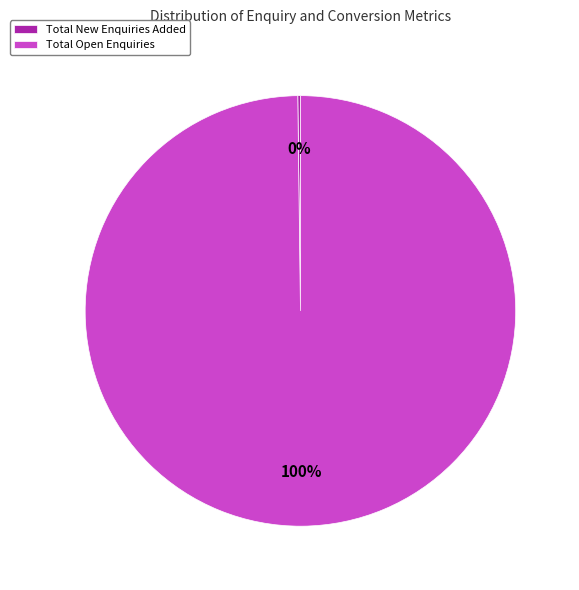

Is it true that Total Open Enquiries is 100% of the pie?

True